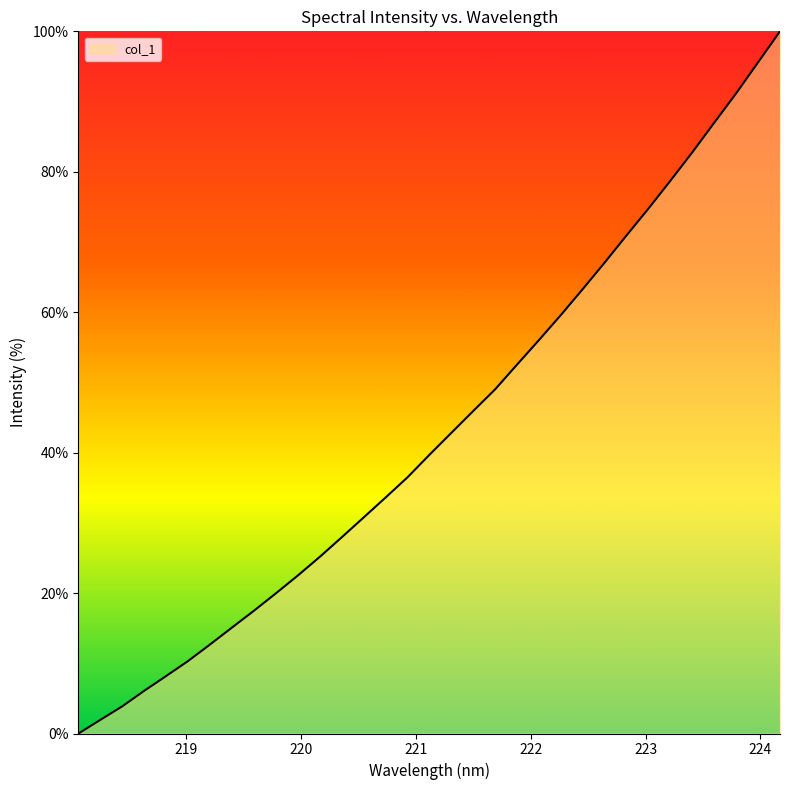

How many values exceed 39?

17